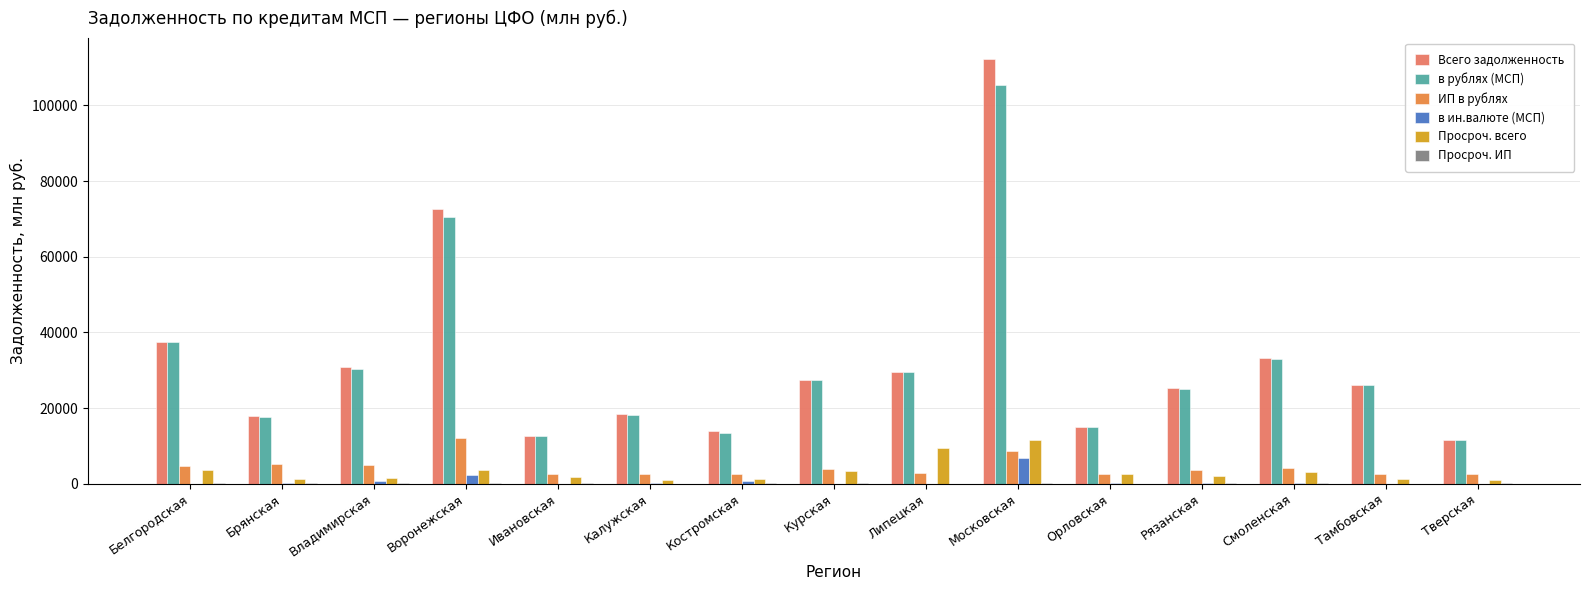

Are the bars grouped side by side (vs. stacked)?

Yes